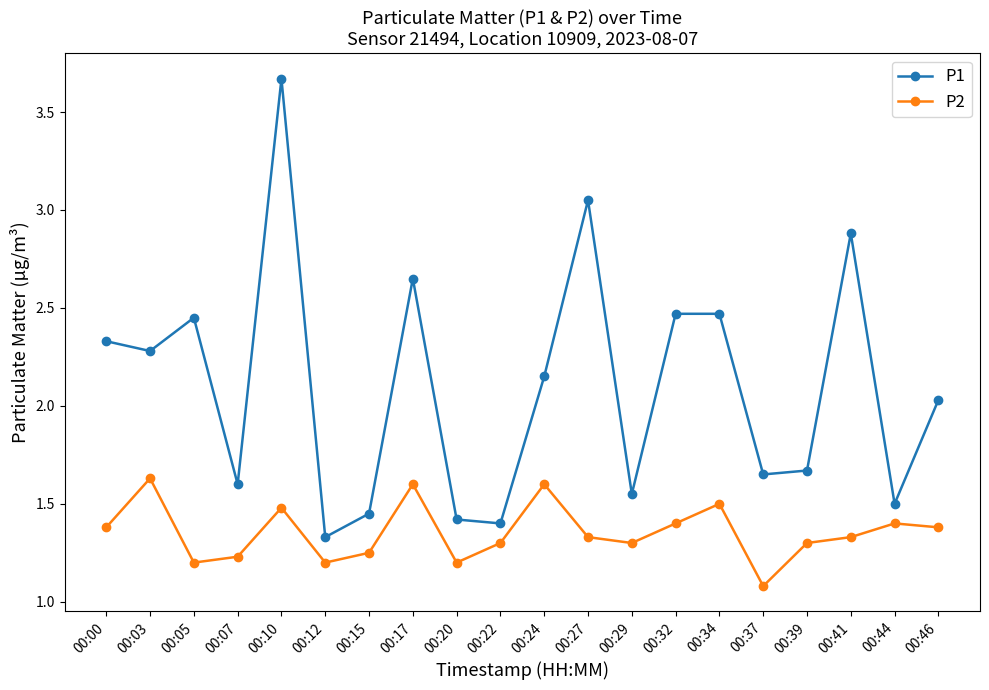

What is the difference between the P2 values at 00:15 and 00:27?

0.1